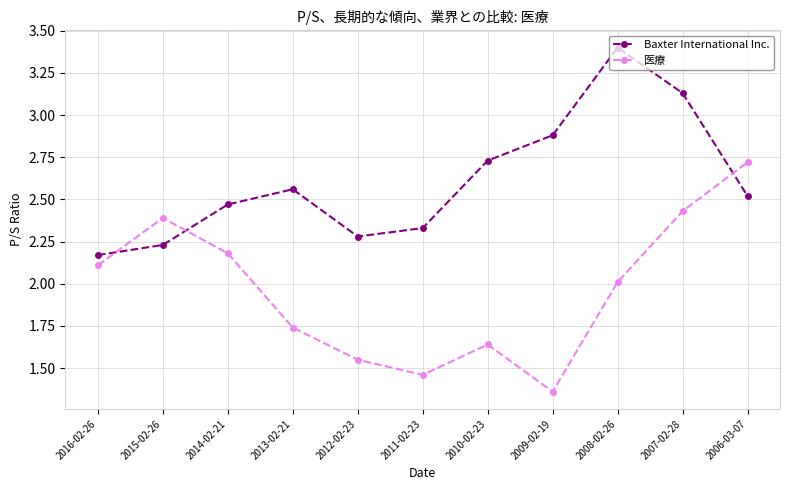

What position from the right is 2013-02-21?

8